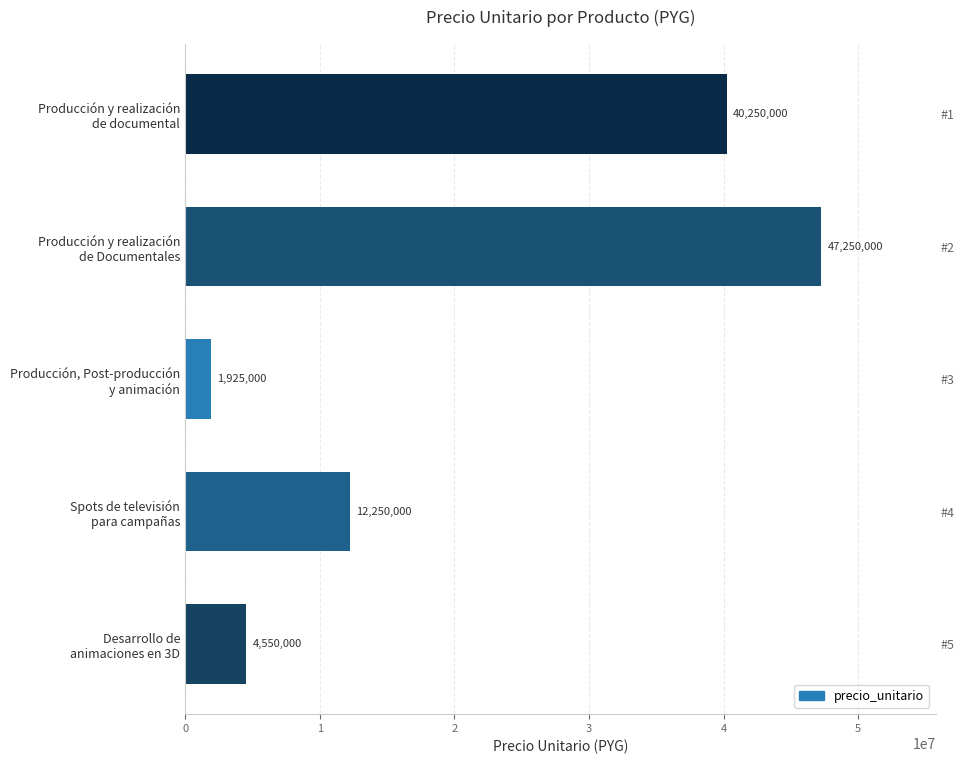

Where is the data nearest to the value 24587500?

Spots de televisión para campañas